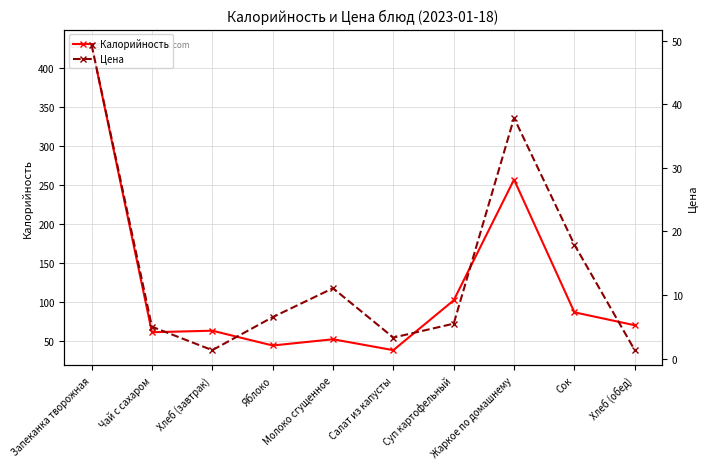

True or false: Цена has a value of 23.8 at Жаркое по домашнему.

False